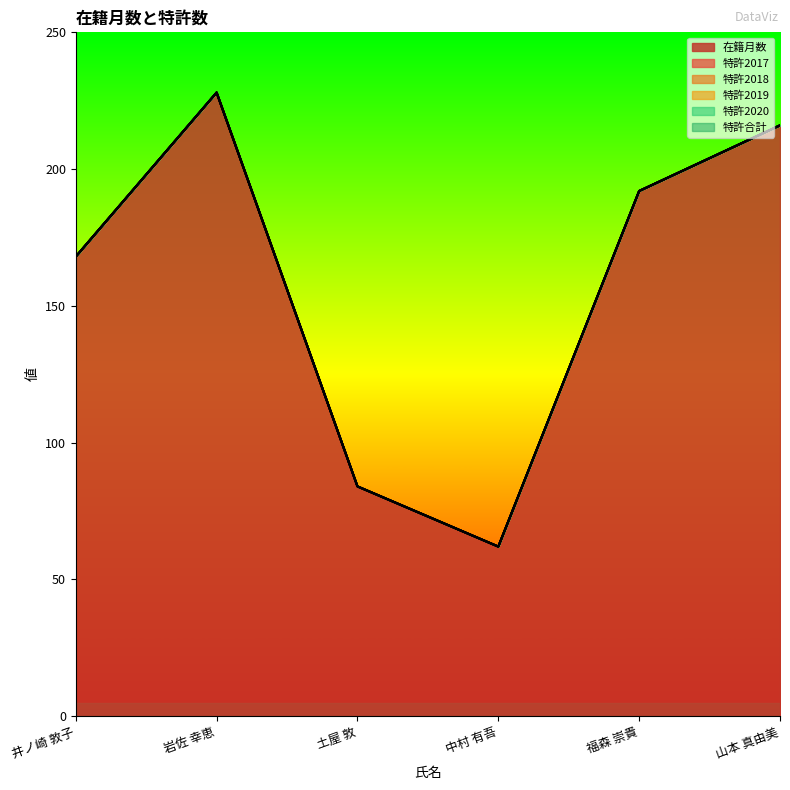

Which series has the largest total across all categories?

在籍月数